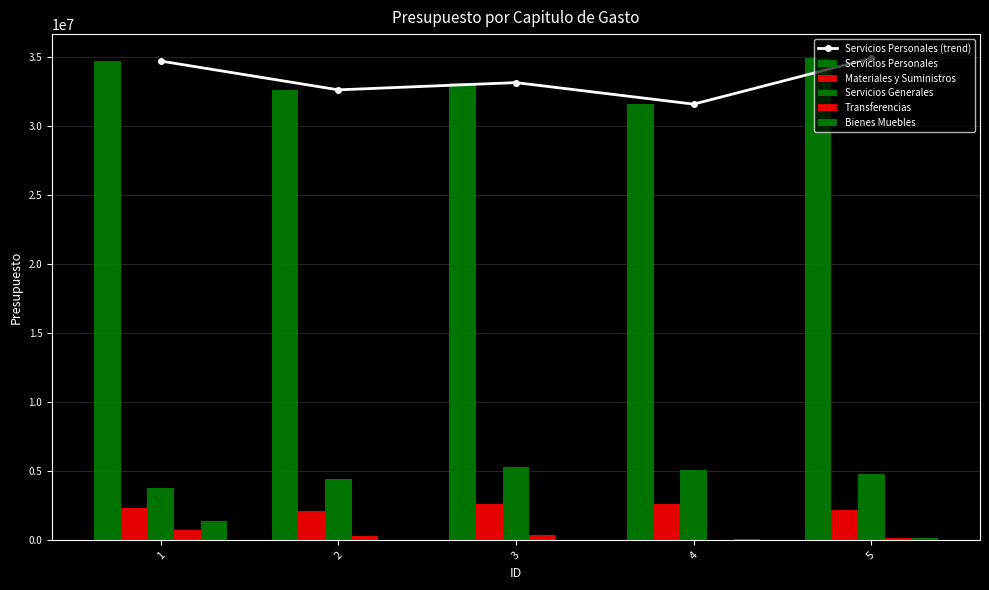

Does the chart contain stacked bars?

No